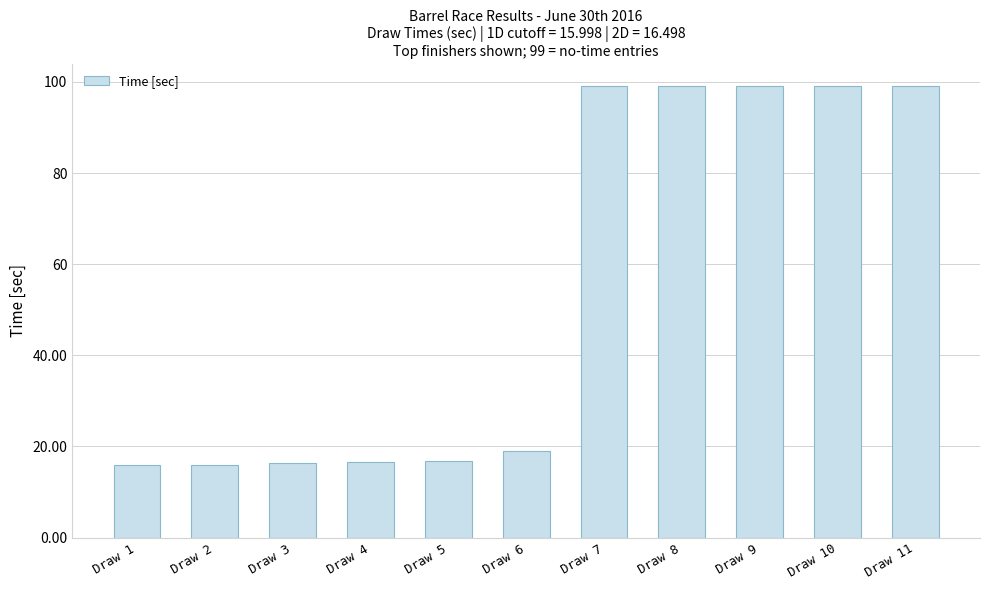

What is the value of the 4th bar from the left?

16.7